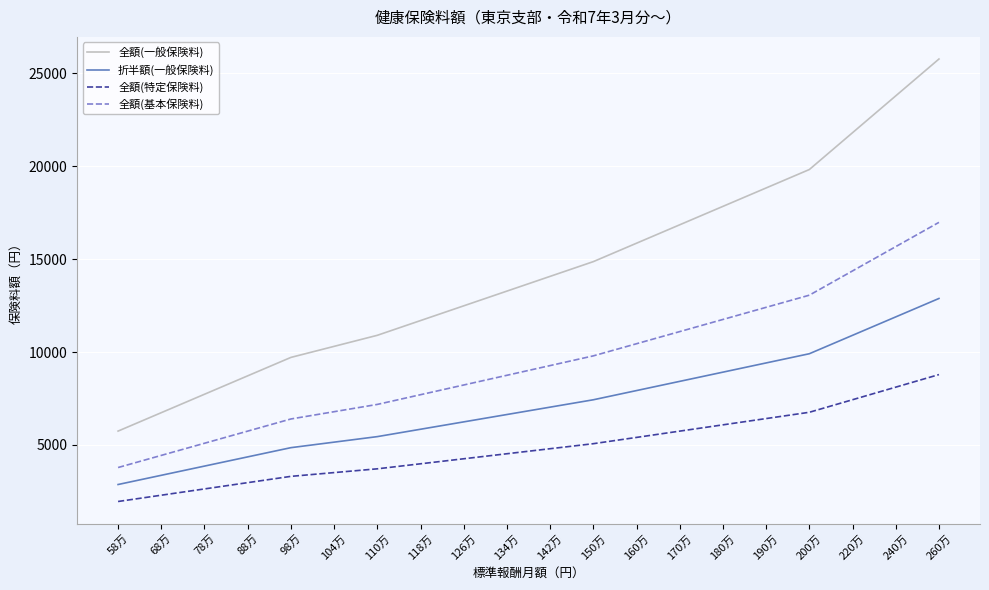

True or false: 折半額(一般保険料) and 全額(特定保険料) cross at least once.

False